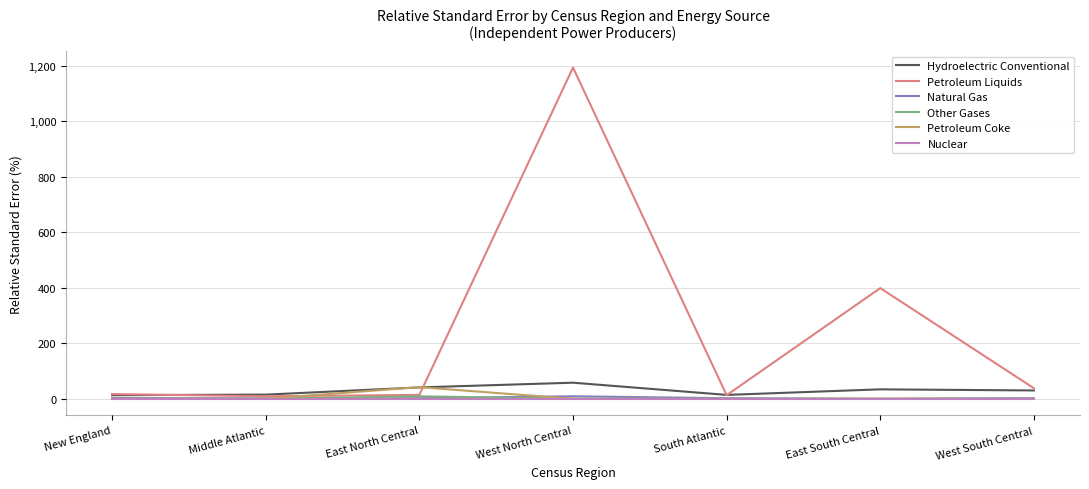

The Nuclear series shows 0 at East North Central. True or false?

True